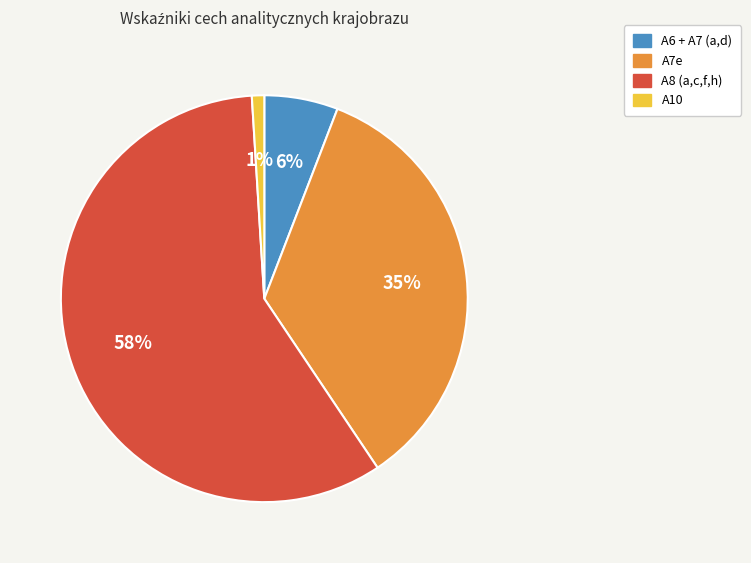

To the nearest percent, what is the difference between the largest and smallest slice percentages?

57%